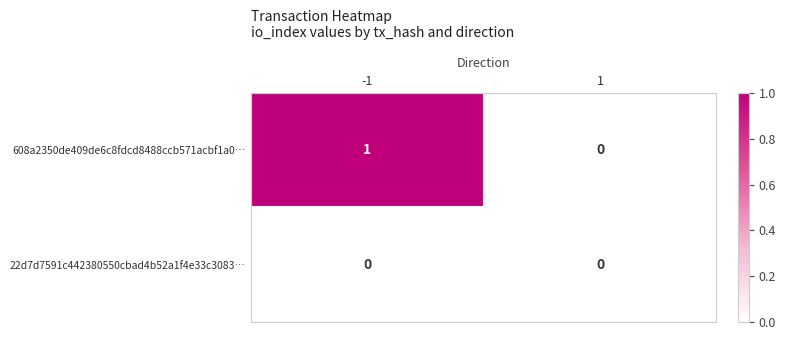

At which category is the sum across all series the highest?

-1